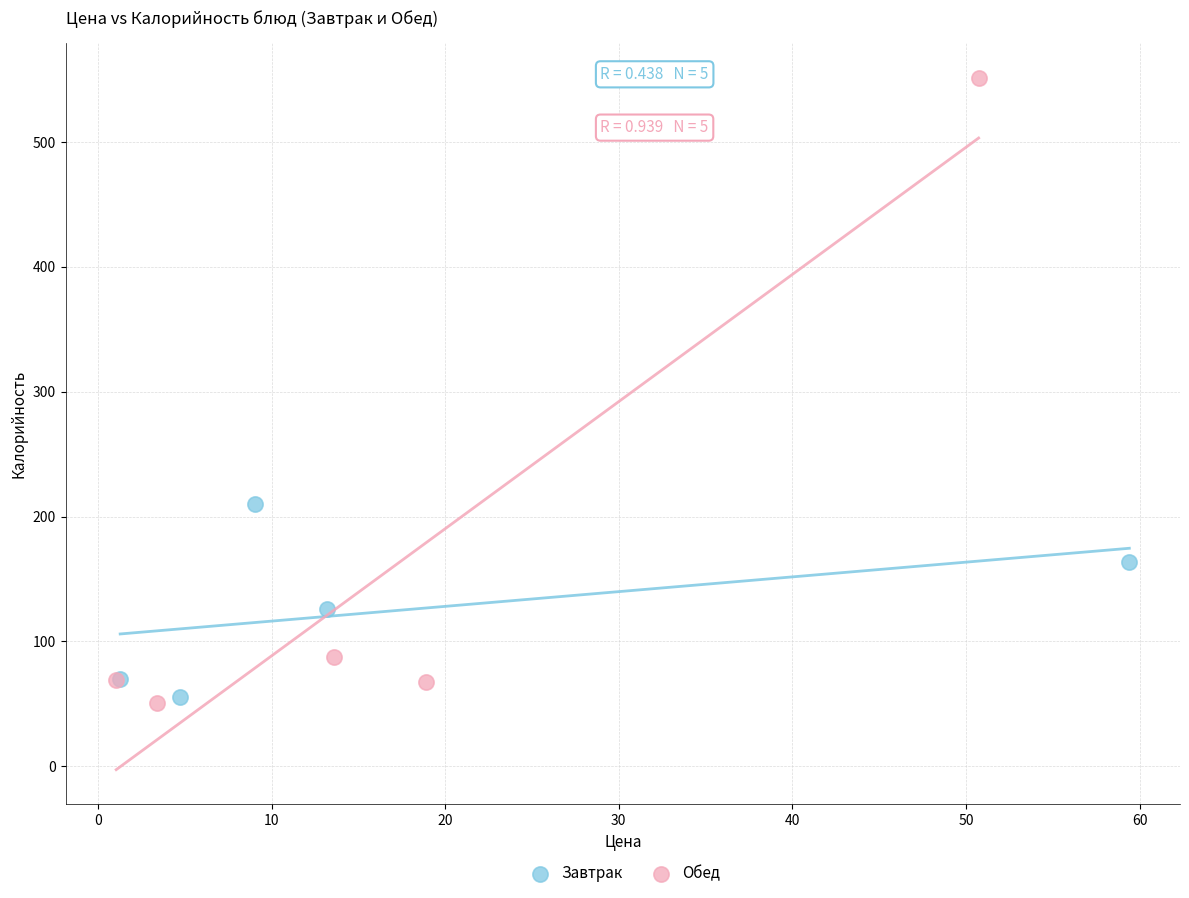

Which series contains the highest Y value?

Обед